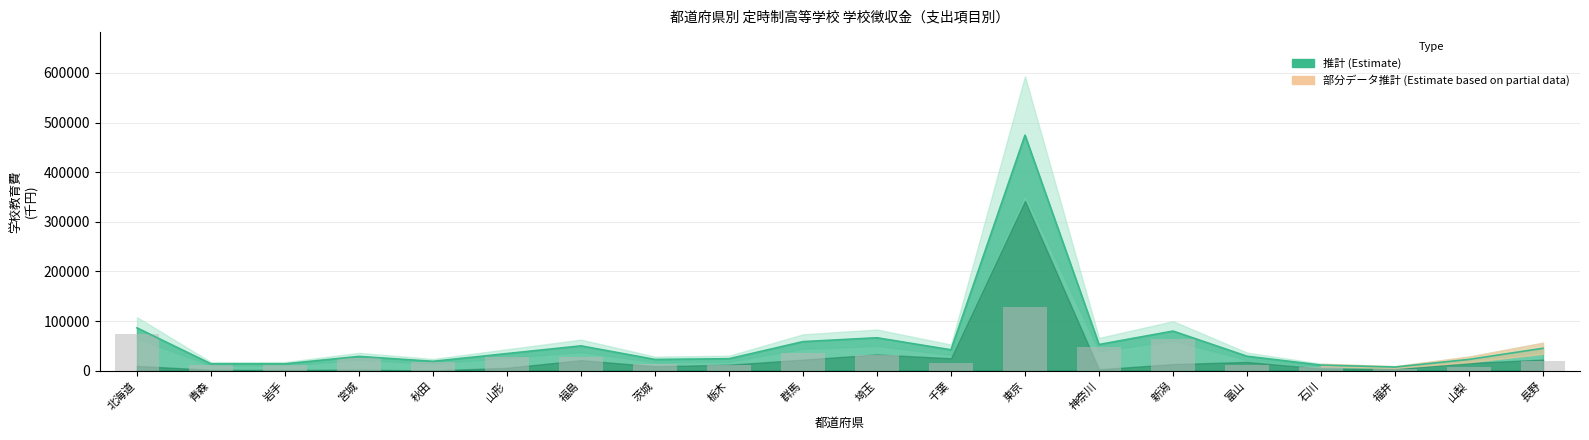

What position from the right is 埼玉?

10